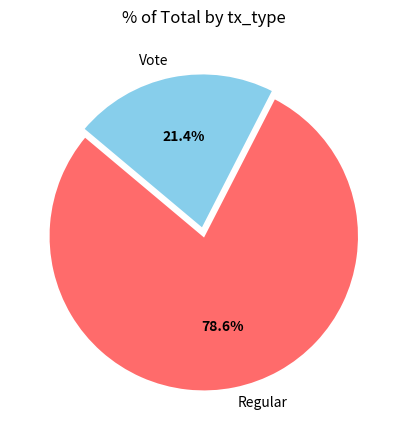

To the nearest percent, what is the average slice percentage?

50%